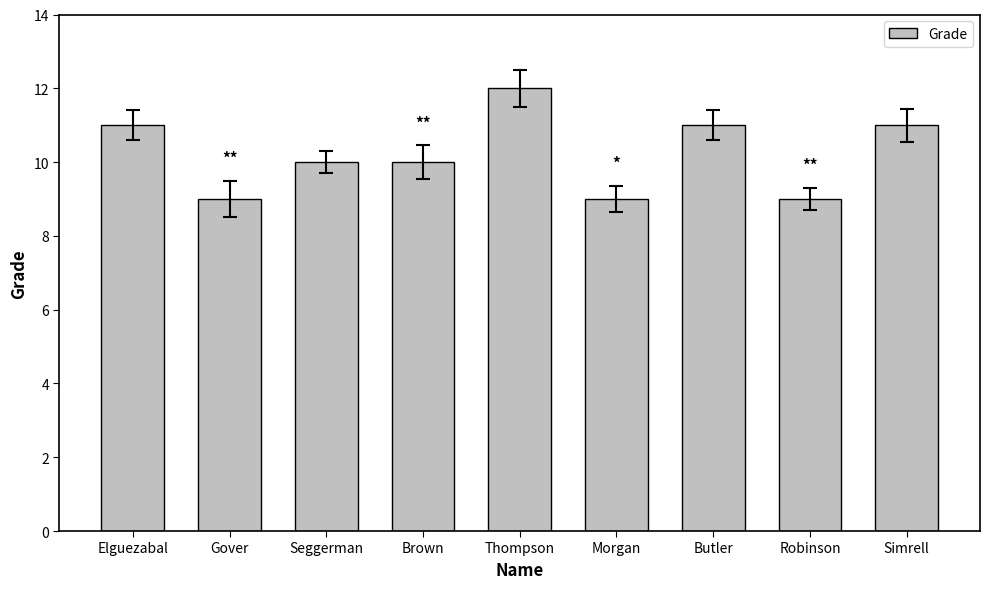

Reading left to right, what are all the values shown in this chart?

11	9	10	10	12	9	11	9	11